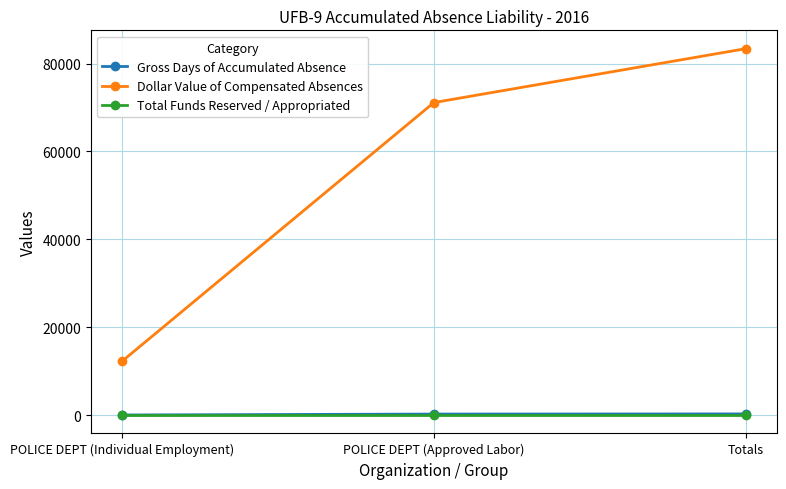

What is the maximum value shown in the chart?

83404